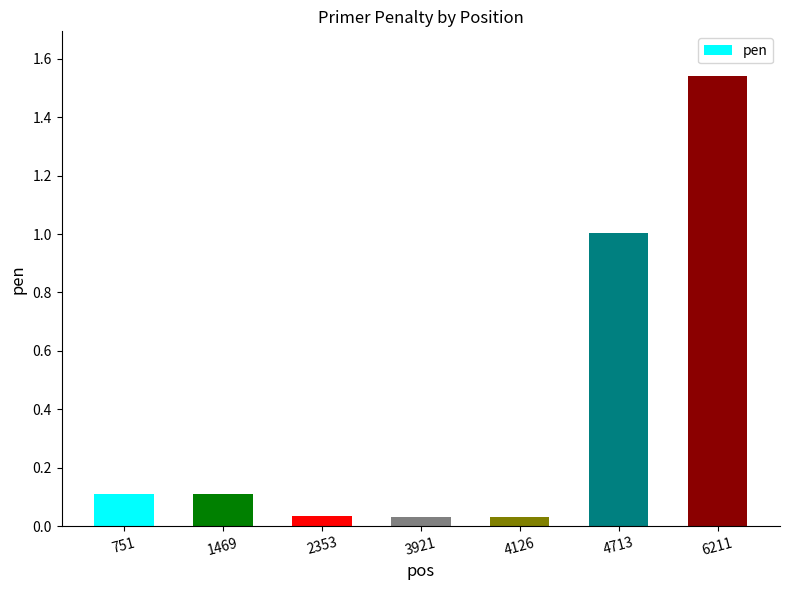

What is the change in value from 1469 to 3921?

-0.1